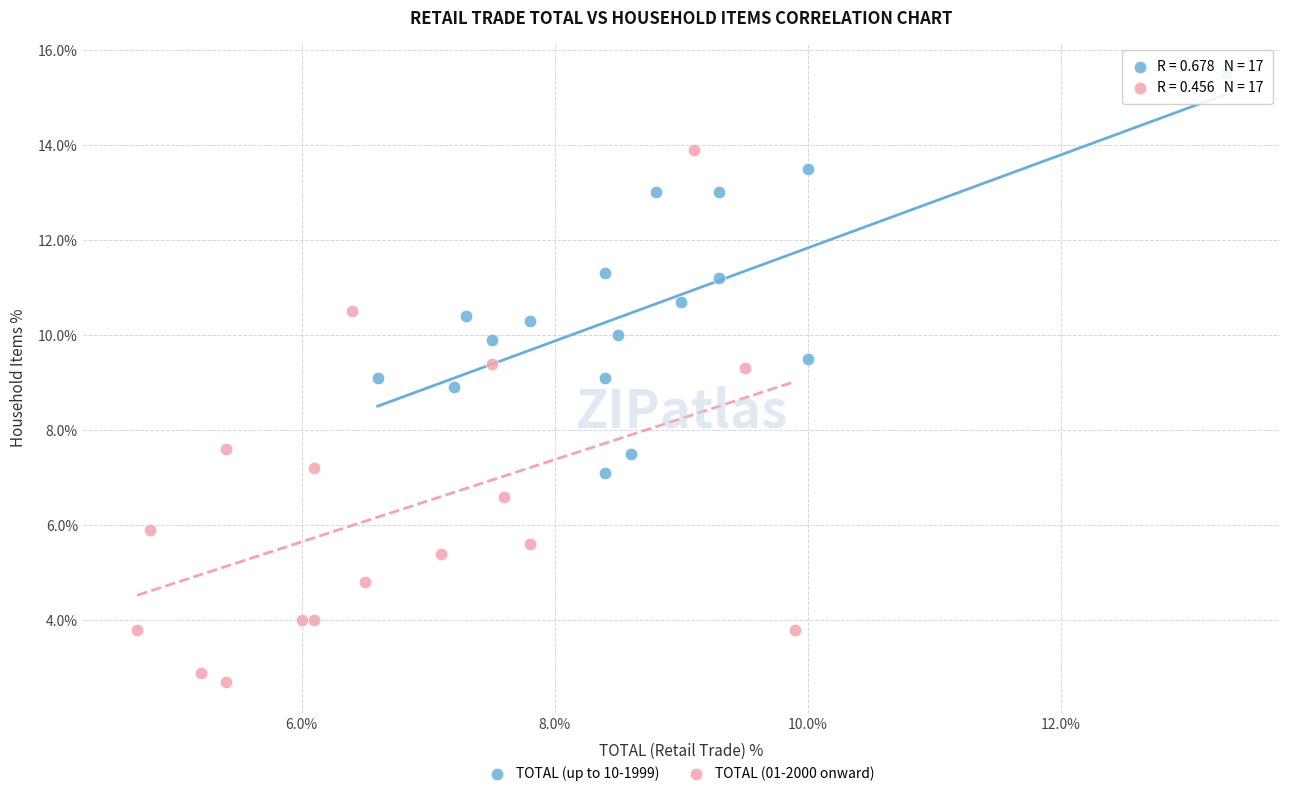

Which series reaches the maximum Y coordinate?

TOTAL (up to 10-1999)